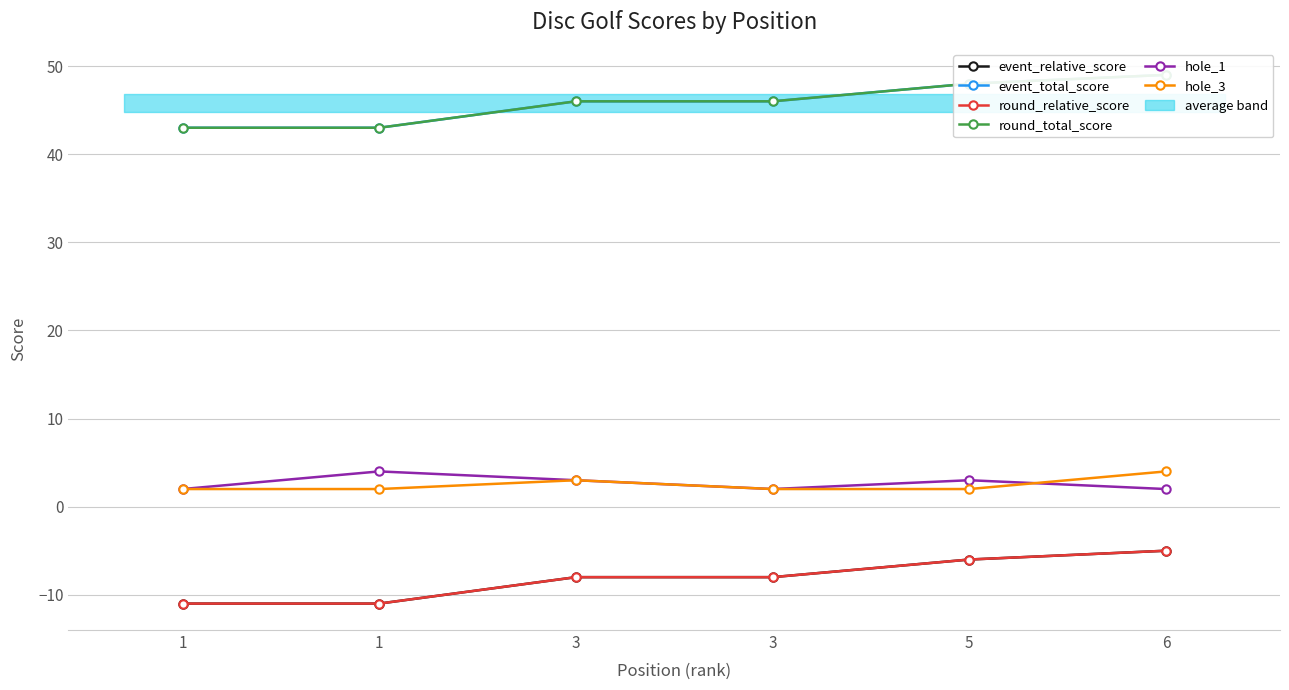

Count the hole_3 values in the range 2 to 3.

5